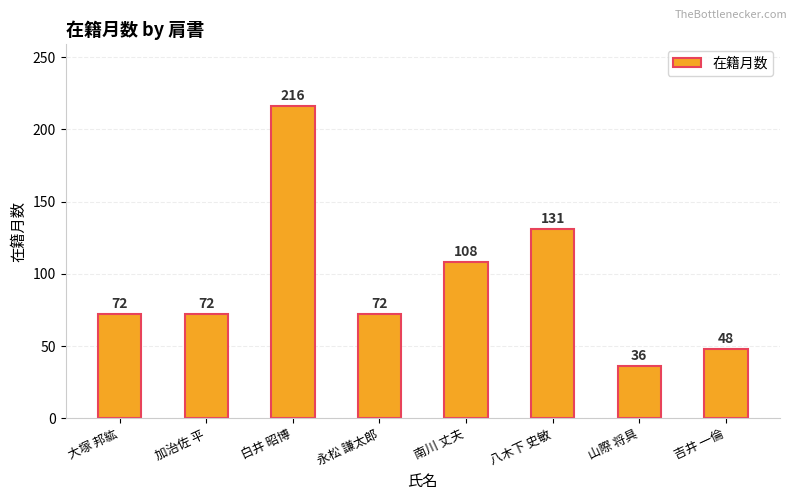

Between 南川 丈夫 and 山際 将具, which is larger?

南川 丈夫